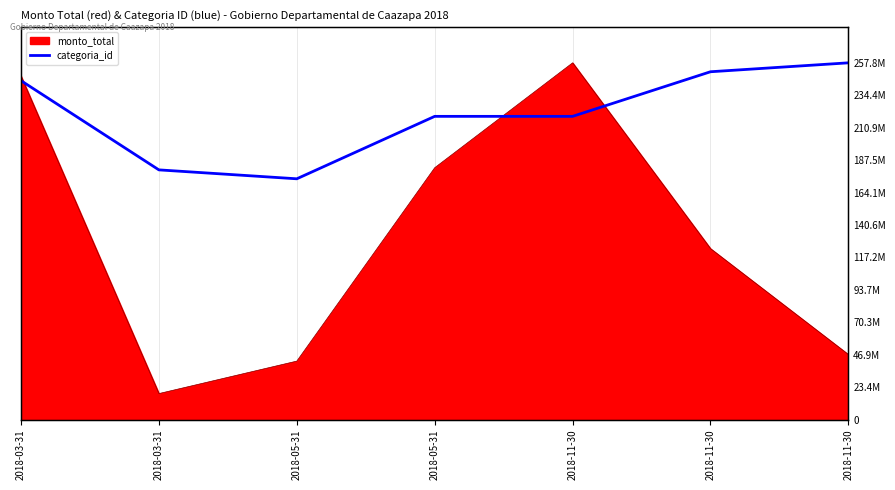

True or false: there are more than 1 points higher than both neighbors.

False